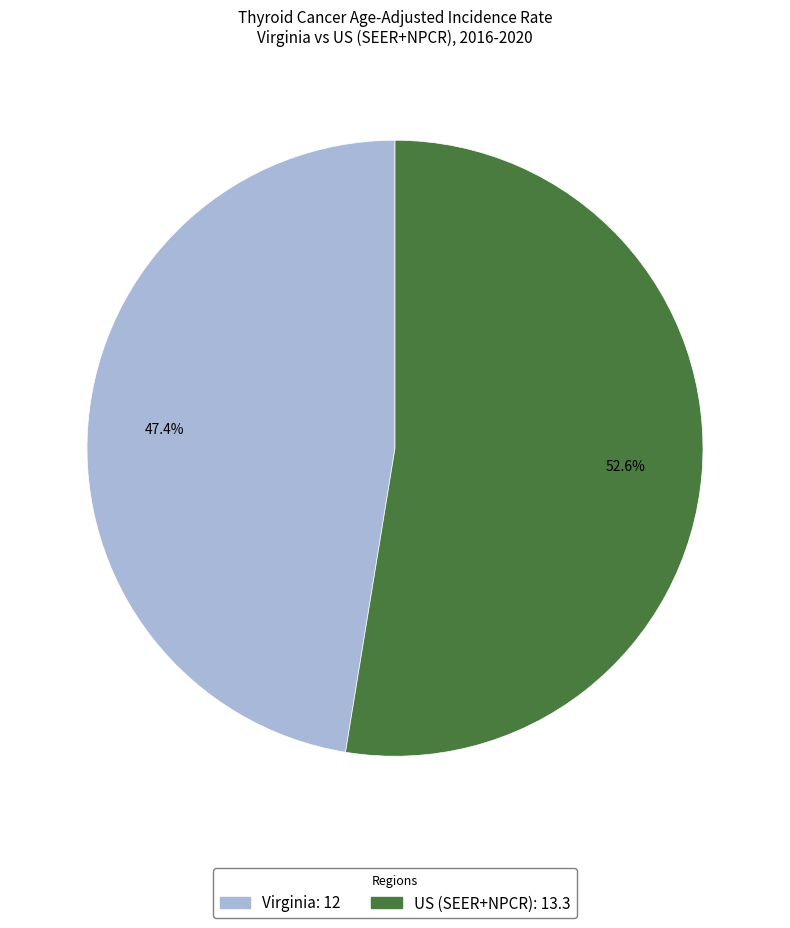

How many slices are in this pie chart?

2